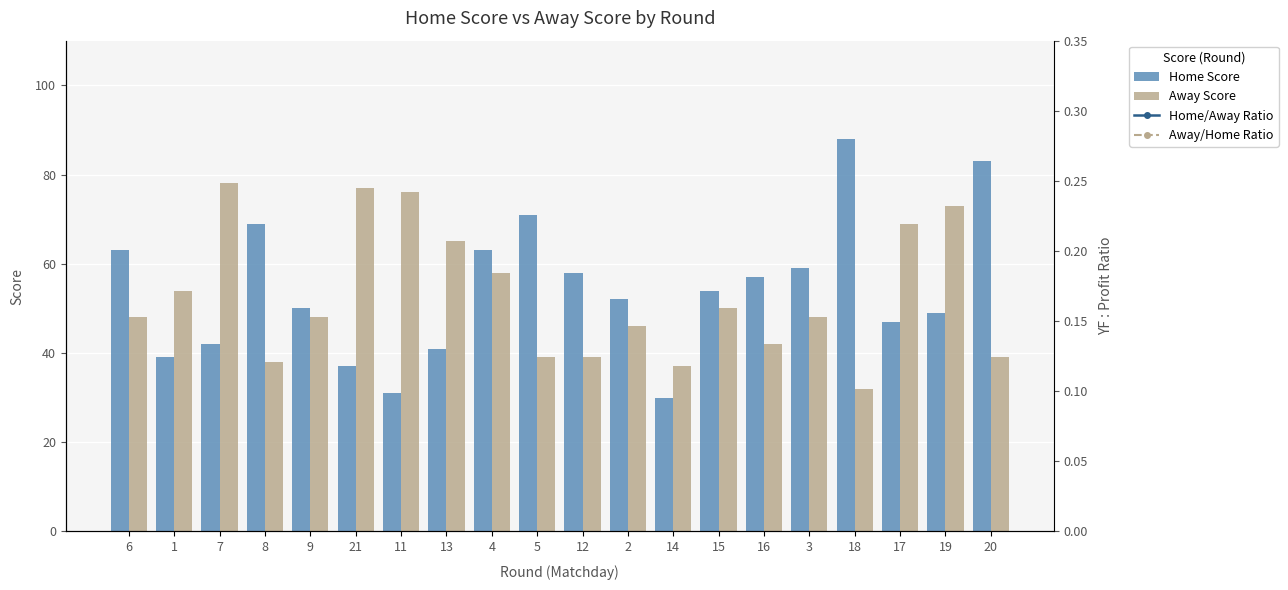

How many data points in Home/Away Ratio are above 1?

12